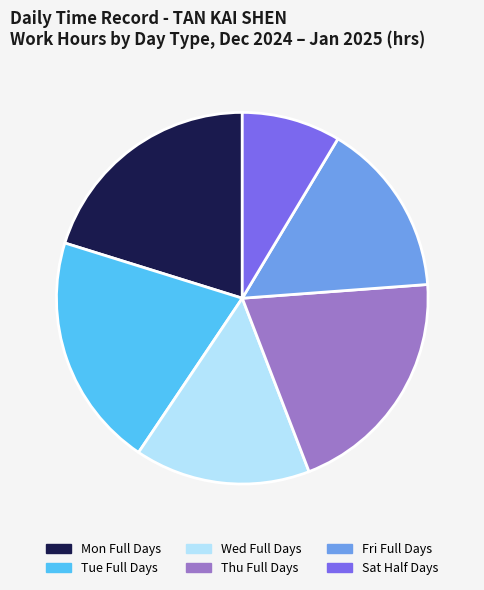

True or false: Thu Full Days accounts for 13% of the total.

False